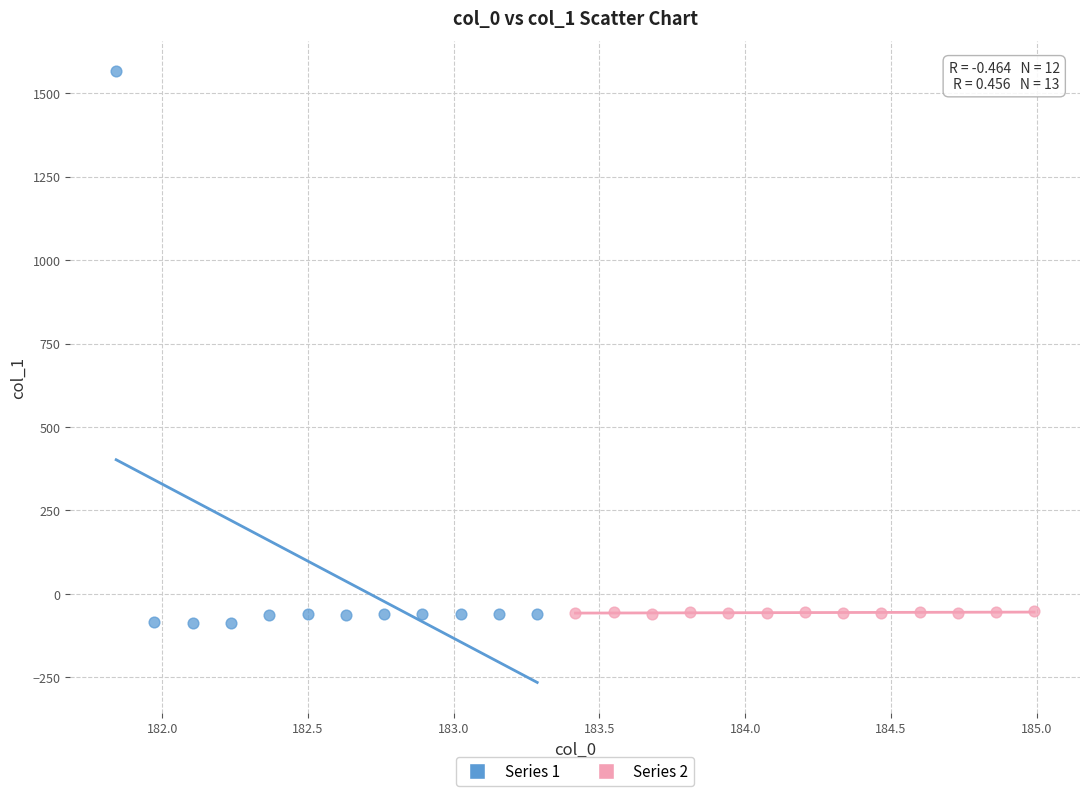

Which series has the widest spread of Y values?

Series 1